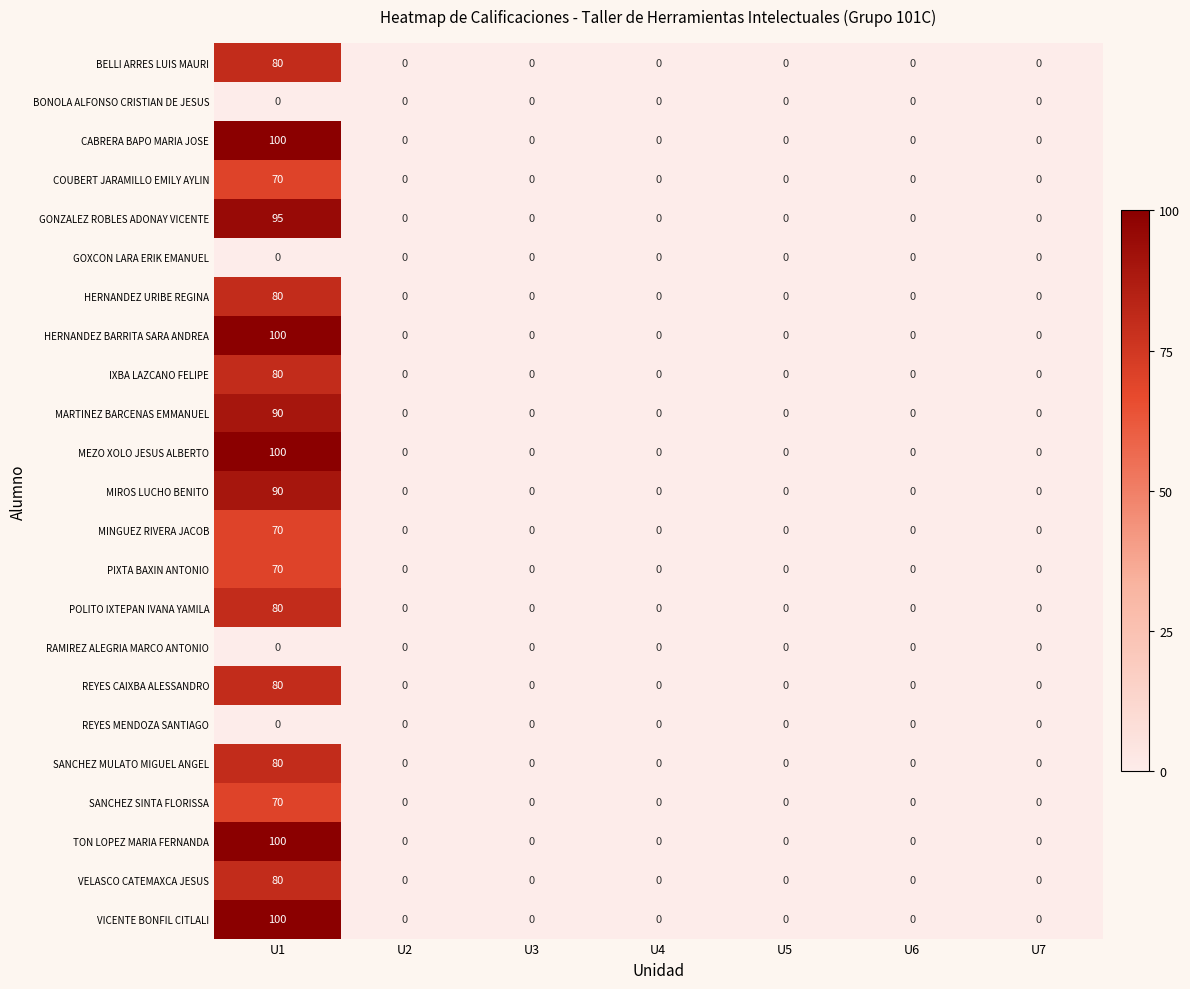

At which category is the sum across all series the highest?

U1